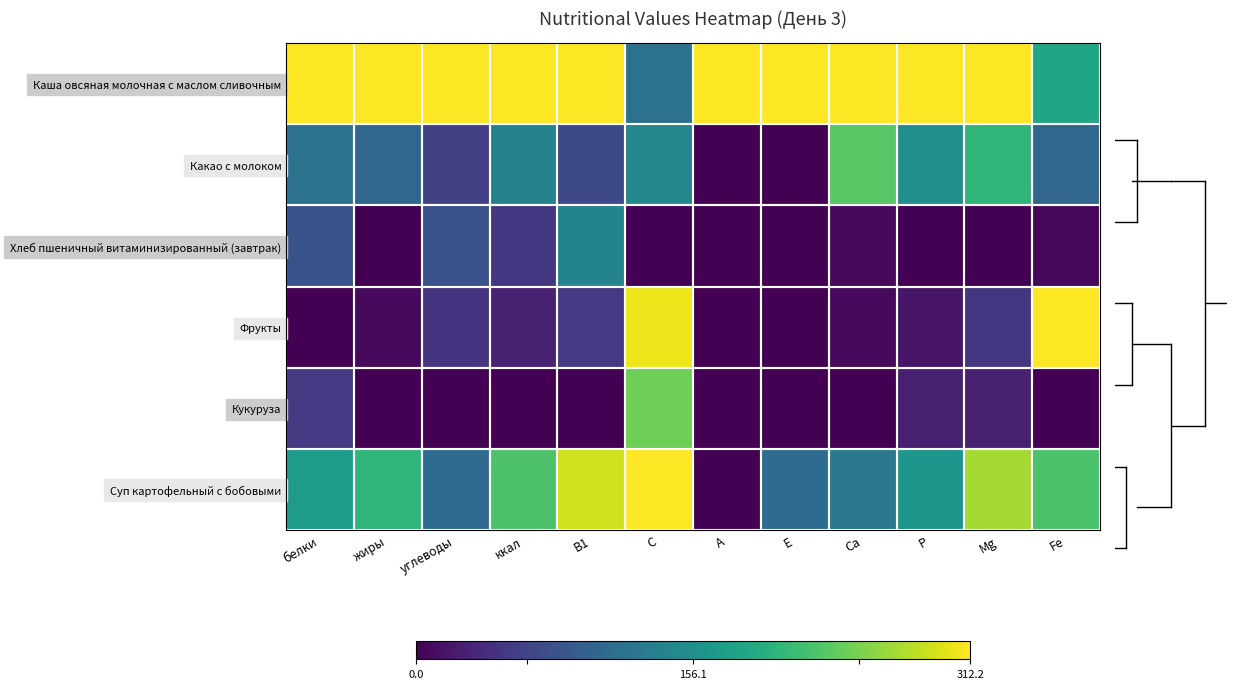

Between жиры and Р, which is larger?

жиры